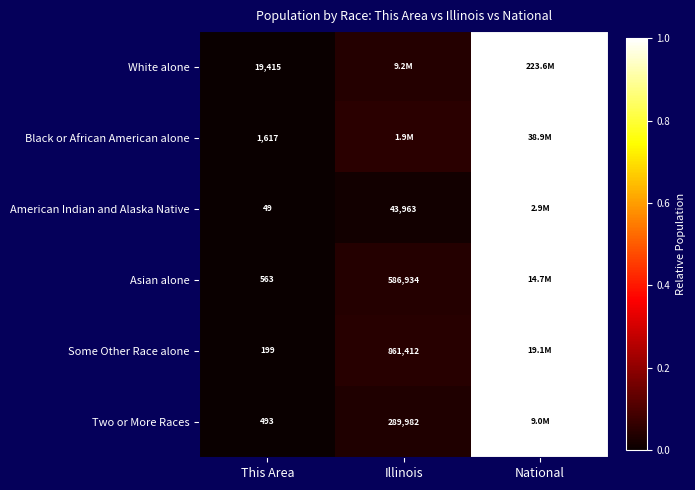

At which label does Two or More Races reach its peak?

National